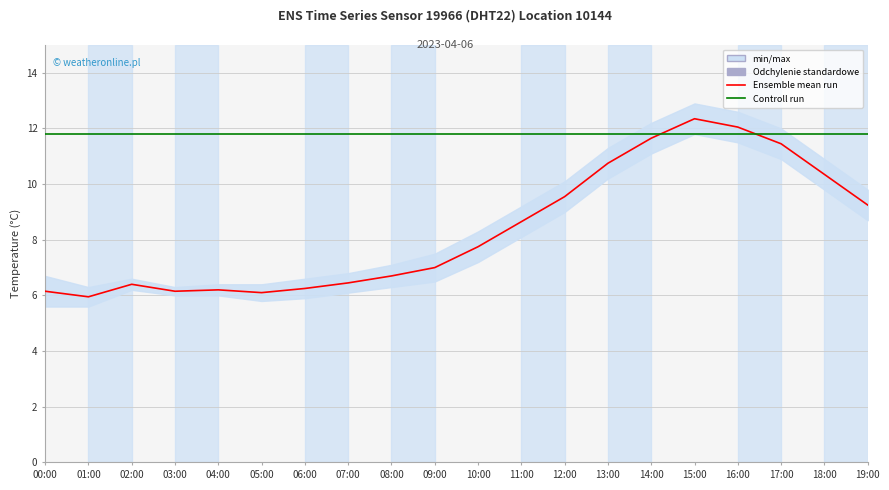

What is the minimum value shown in the chart?

6.0